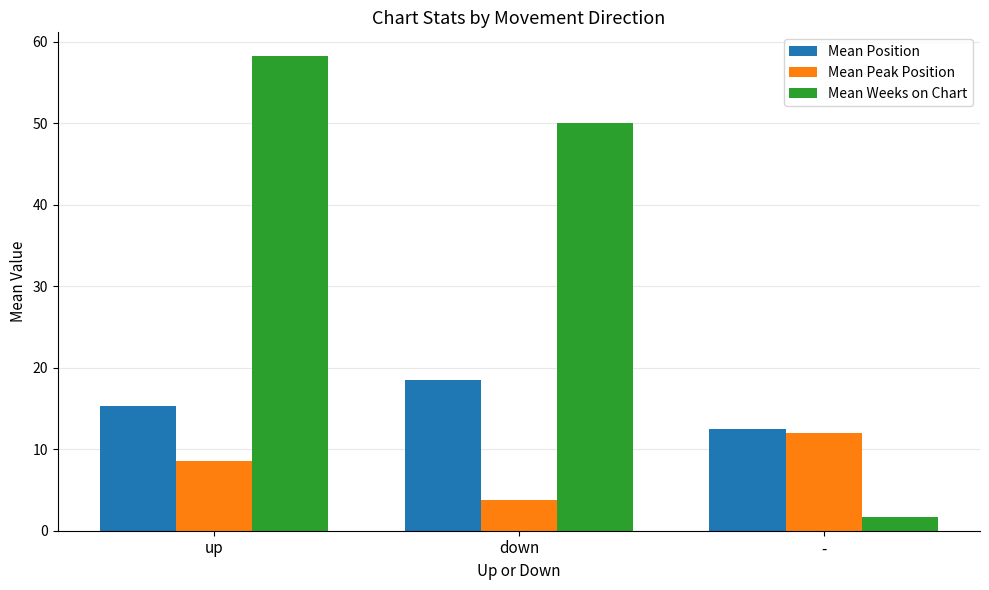

How many data points does each series have?

3